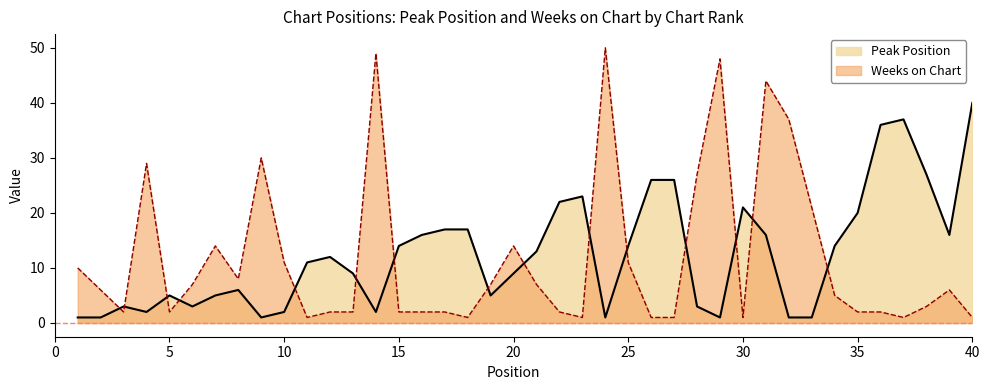

List the series in order of their overall mean, lowest first.

Weeks on Chart, Peak Position